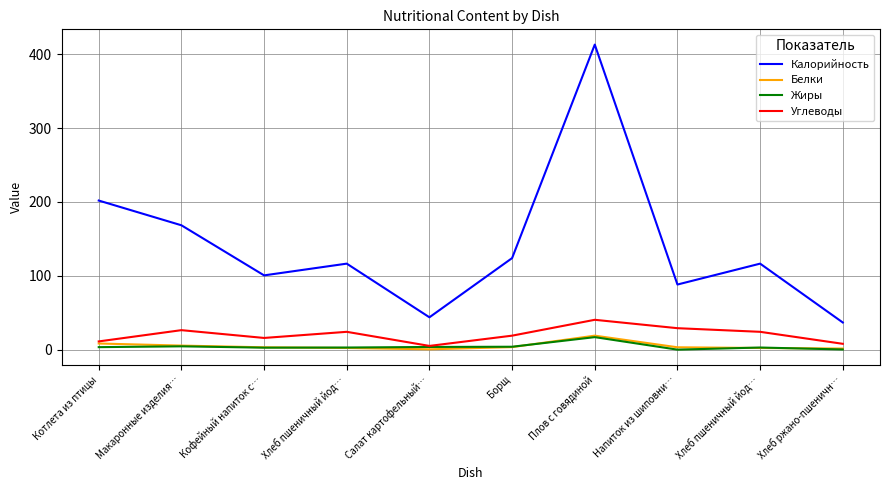

Which series has the largest range (max minus min)?

Калорийность